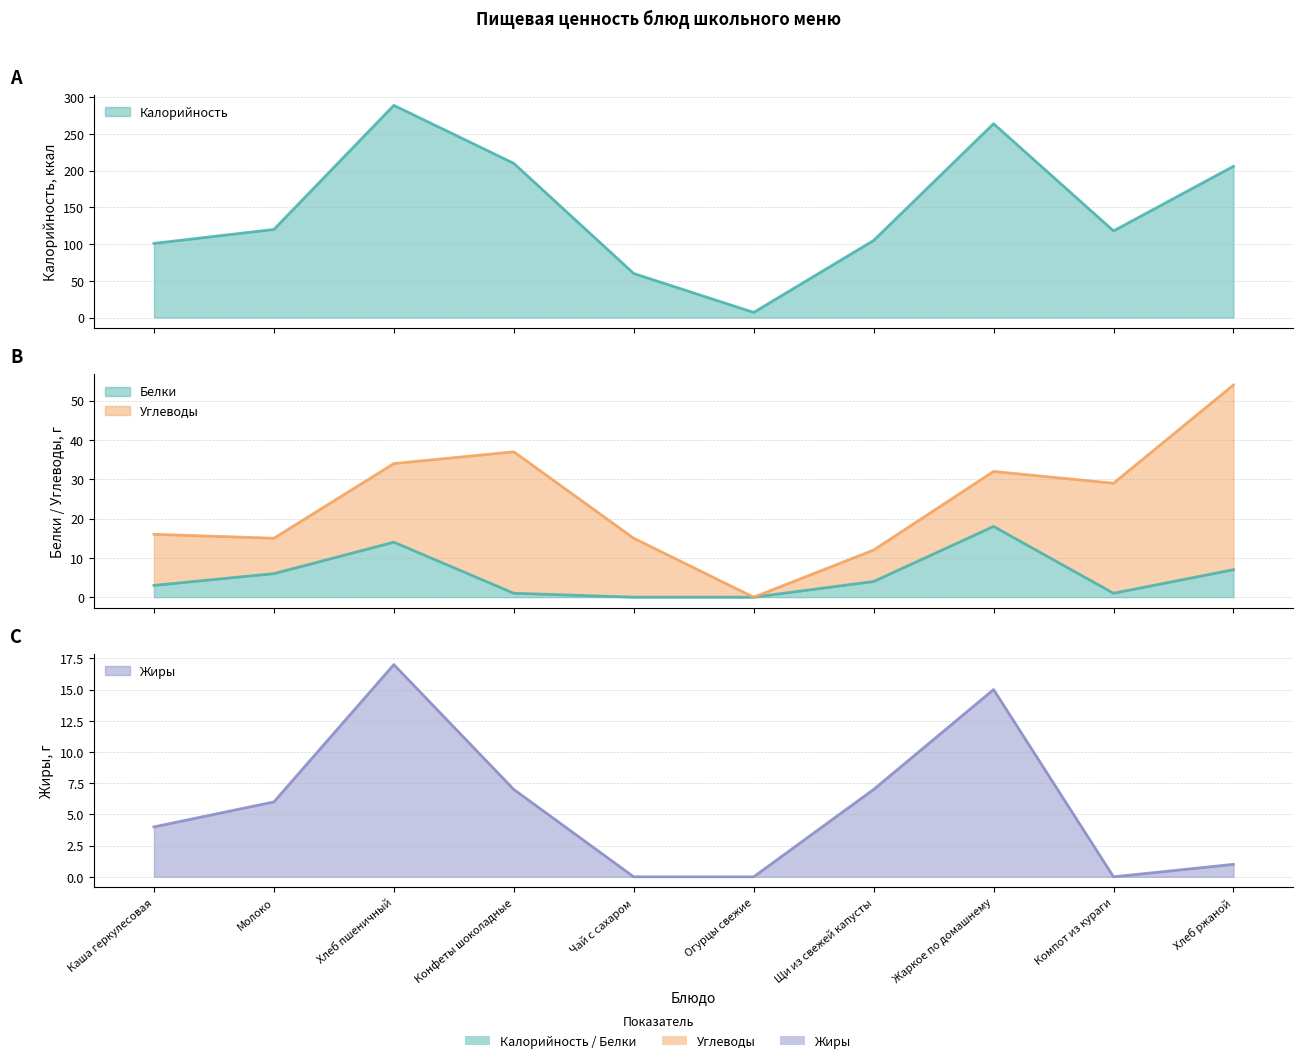

Which has a higher value, Конфеты шоколадные or Хлеб ржаной?

Конфеты шоколадные